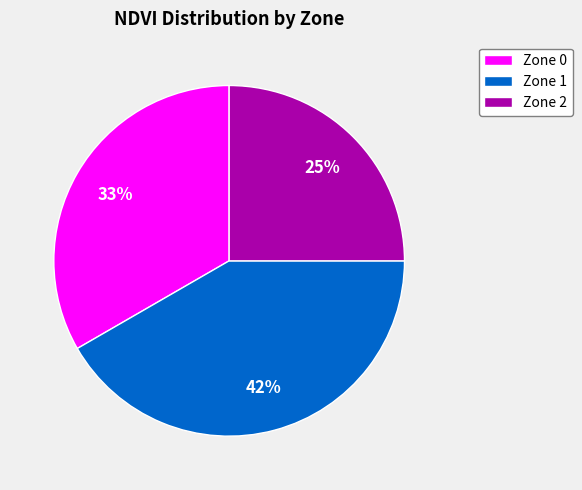

Does Zone 2 account for over 50% of the chart?

No